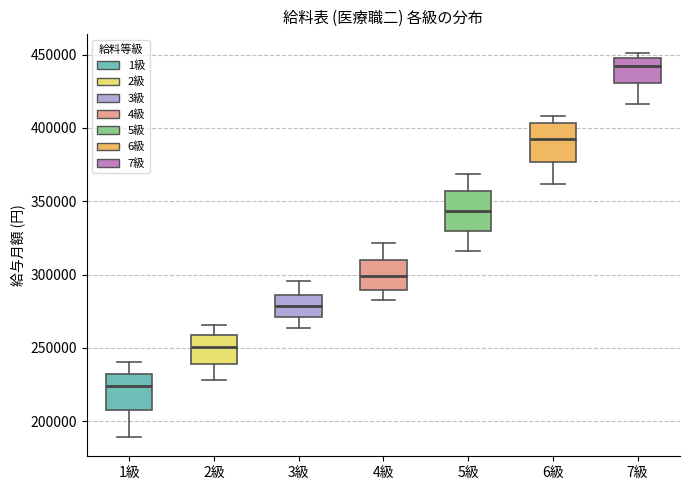

Which box has the lowest median line?

1級